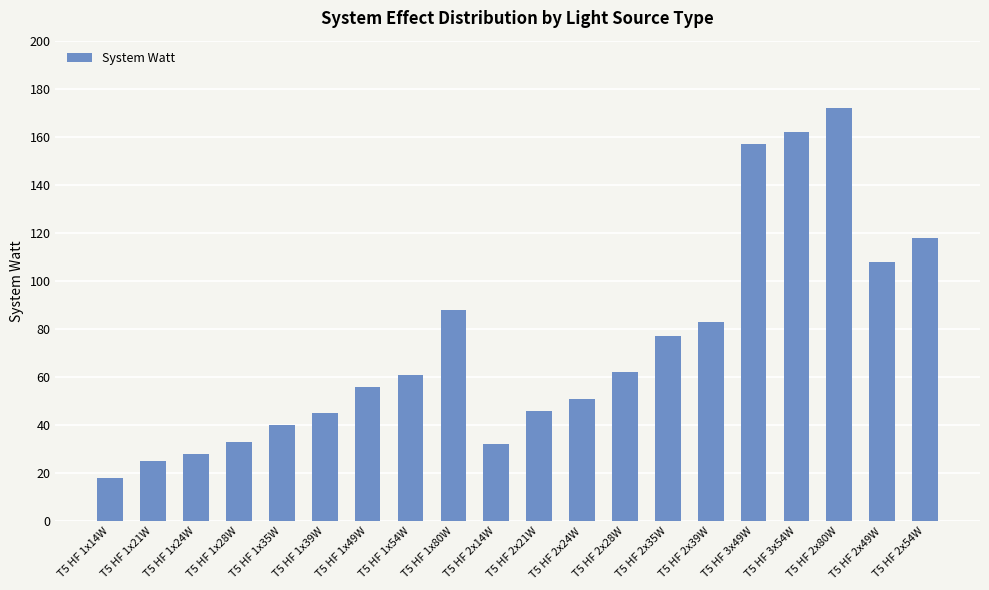

At which label is the value closest to 95?

T5 HF 1x80W